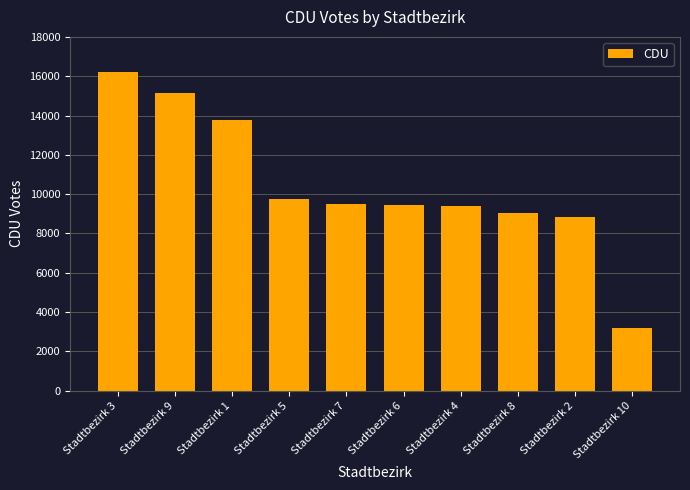

Is it true that the value at Stadtbezirk 9 is 15148?

True